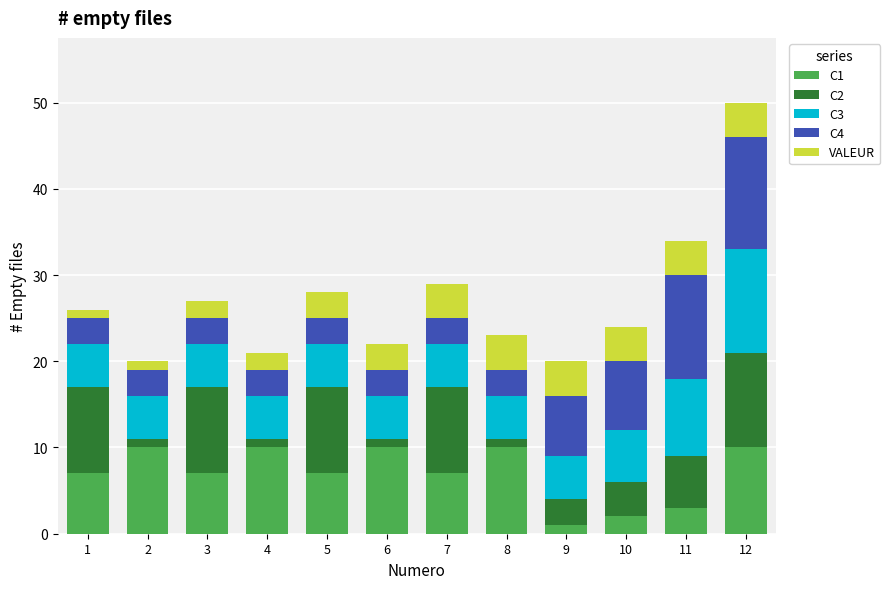

The C1 series shows 5 at 2. True or false?

False